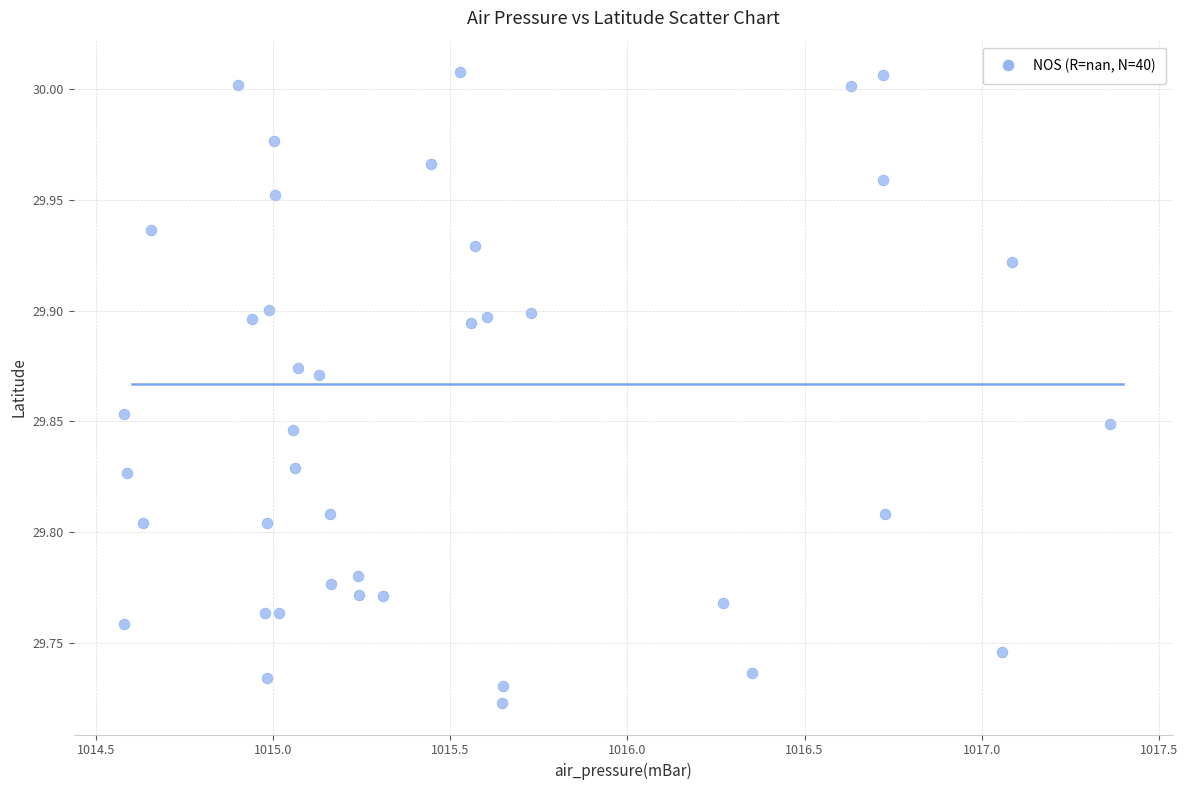

What is the range of Y values (max minus min)?

0.3